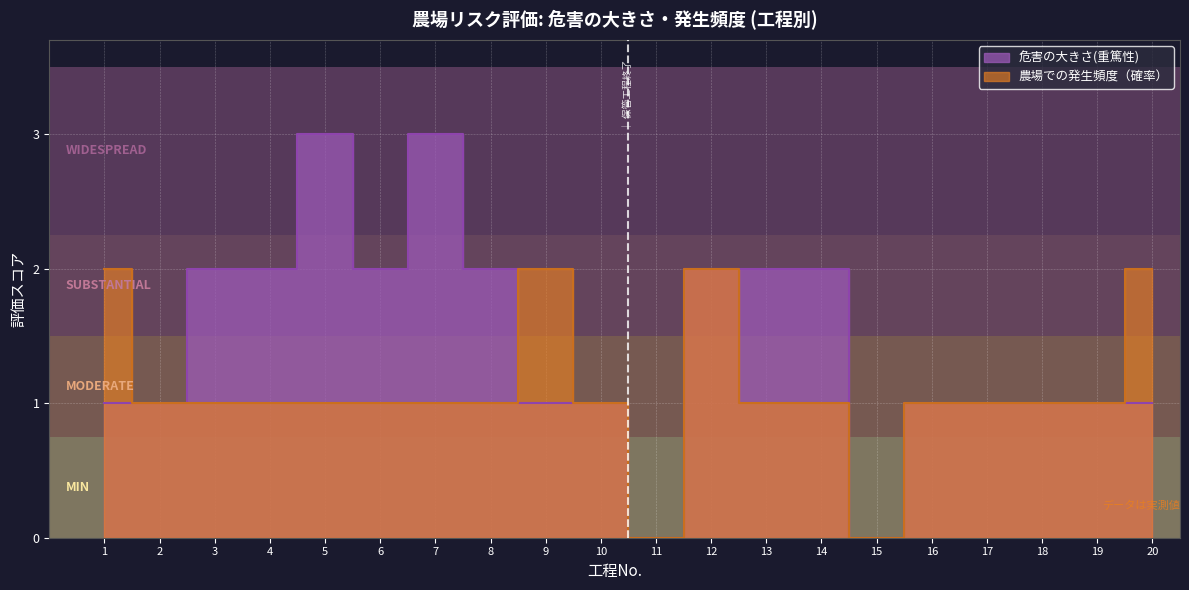

At which label does 農場での発生頻度（確率） reach its minimum?

11